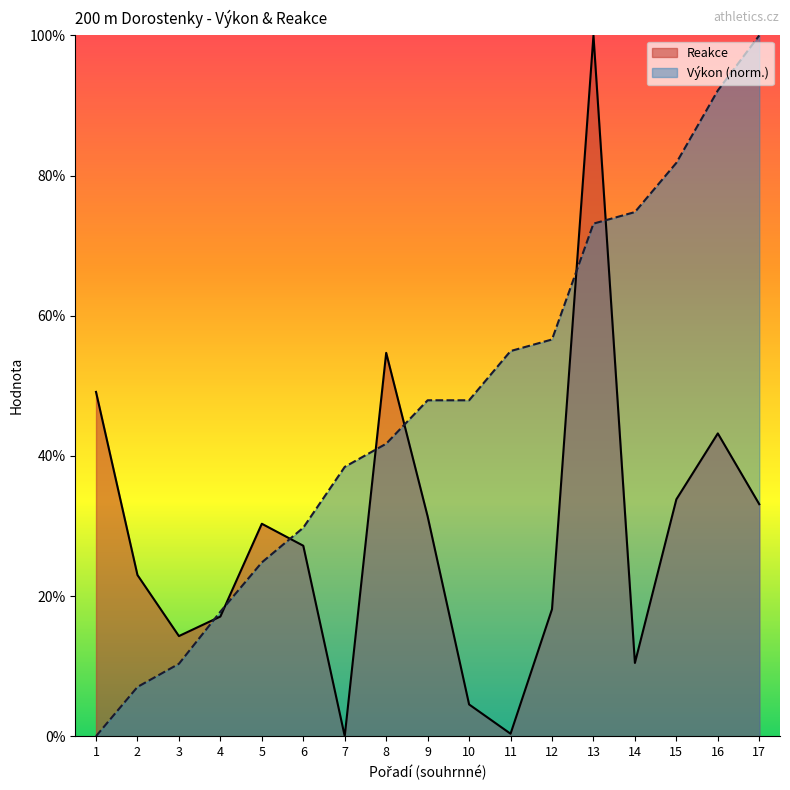

Which series ends up on top after the final intersection of Reakce and Výkon?

Výkon